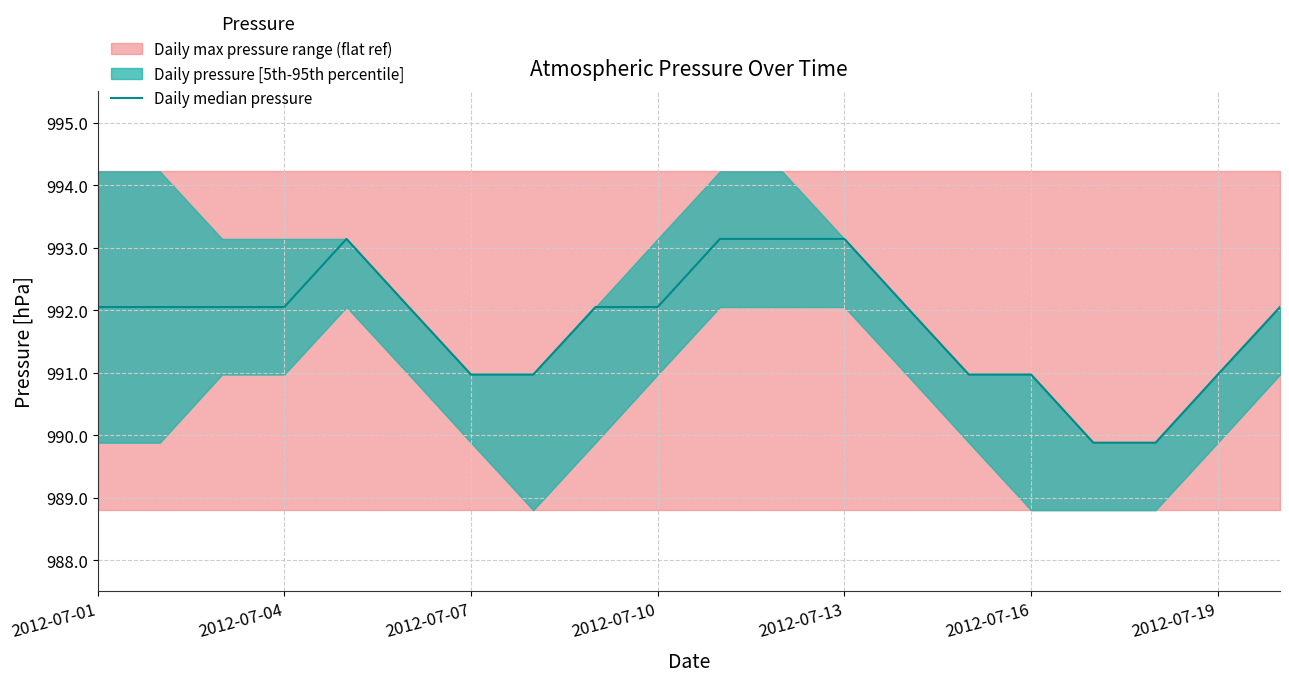

Where is the data nearest to the value 991?

2012-07-07